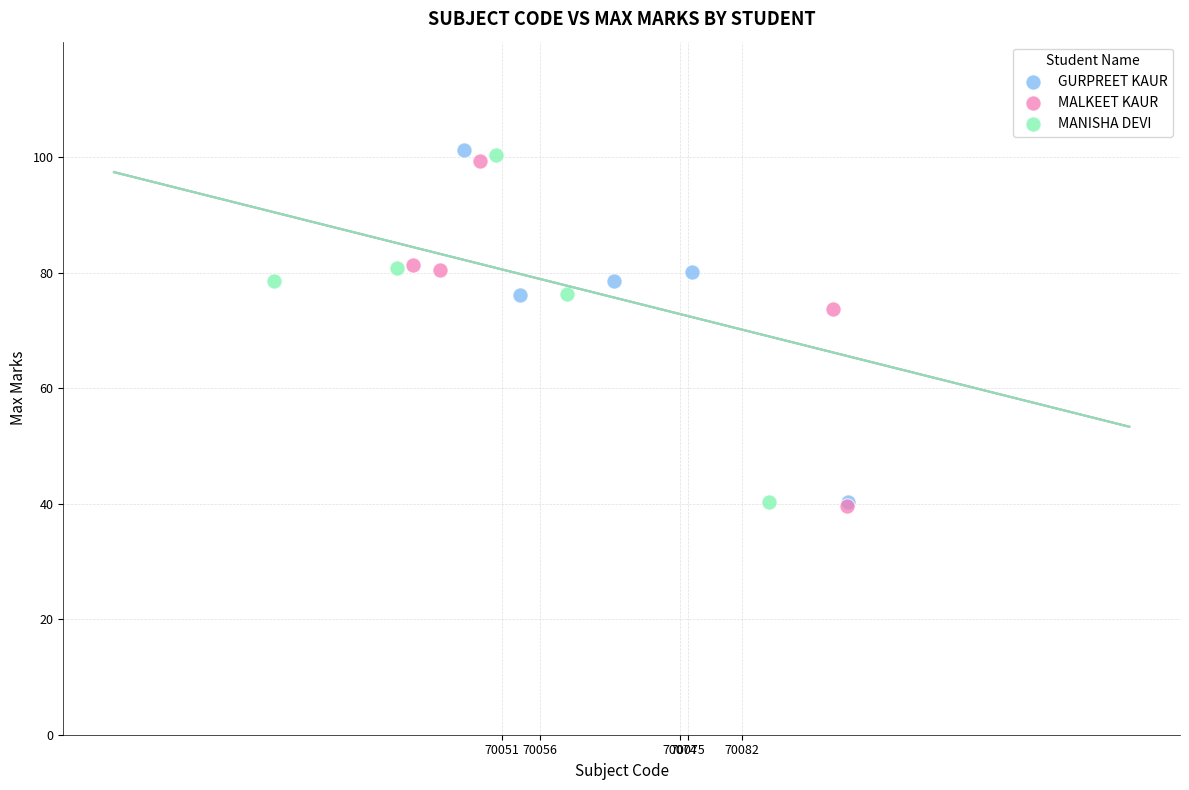

What are all the series names shown in the legend?

GURPREET KAUR, MALKEET KAUR, MANISHA DEVI